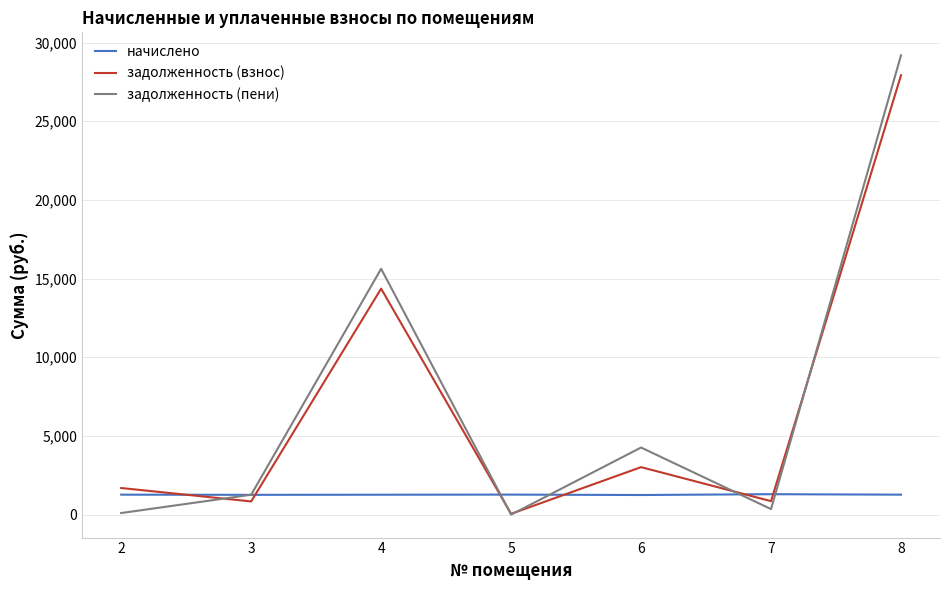

Where does the начислено series first go above 1268?

2